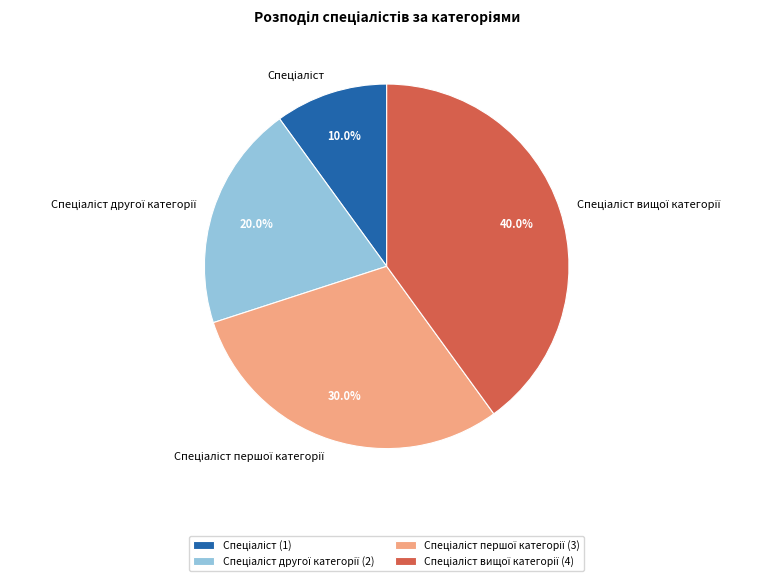

Is there any slice that represents more than half of the pie?

No